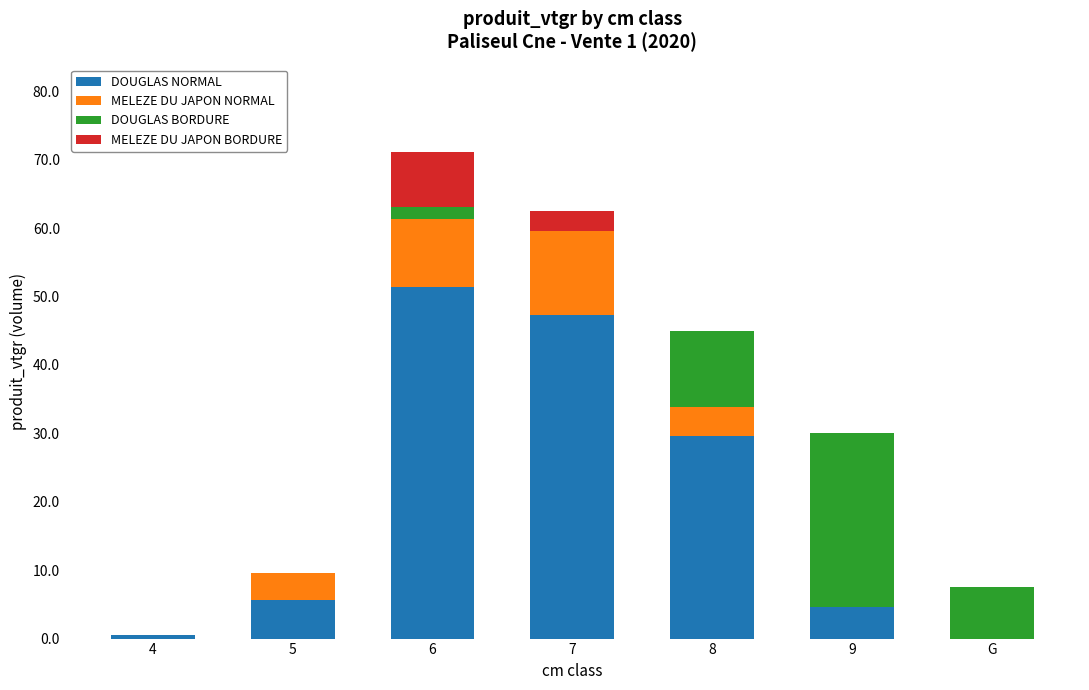

Is it true that DOUGLAS NORMAL equals 10.0 at 5?

False